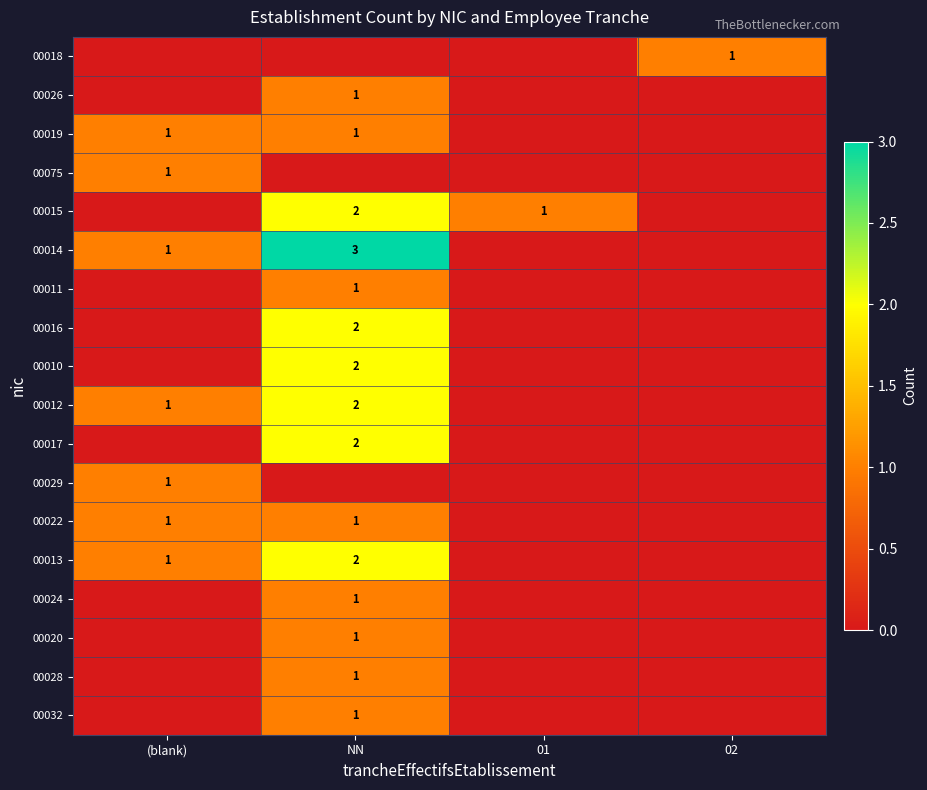

True or false: 00019 has a value of 1 at (blank).

True